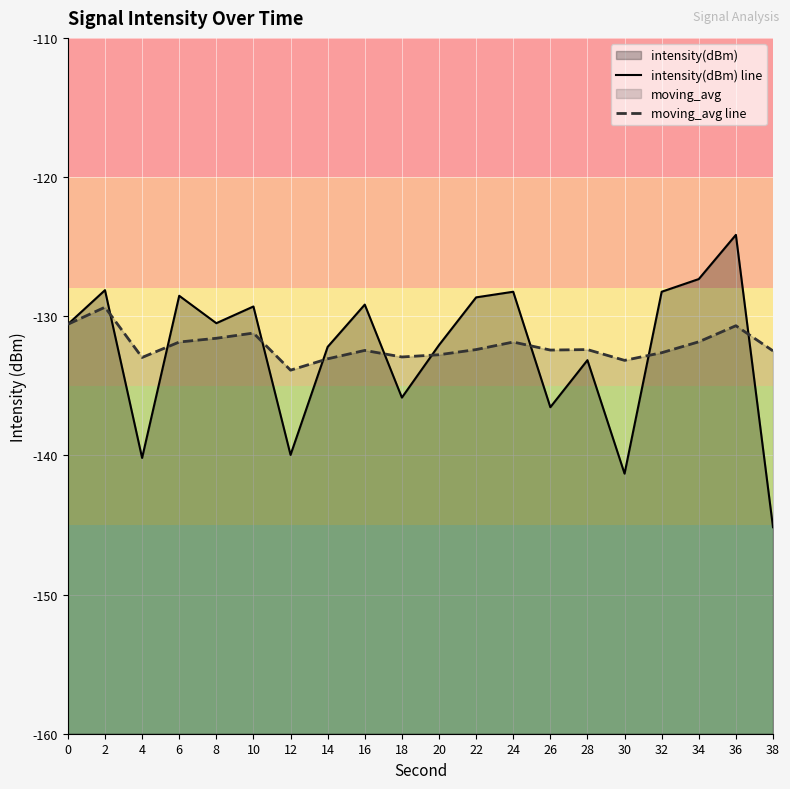

True or false: moving_avg line and intensity(dBm) line cross at least once.

True